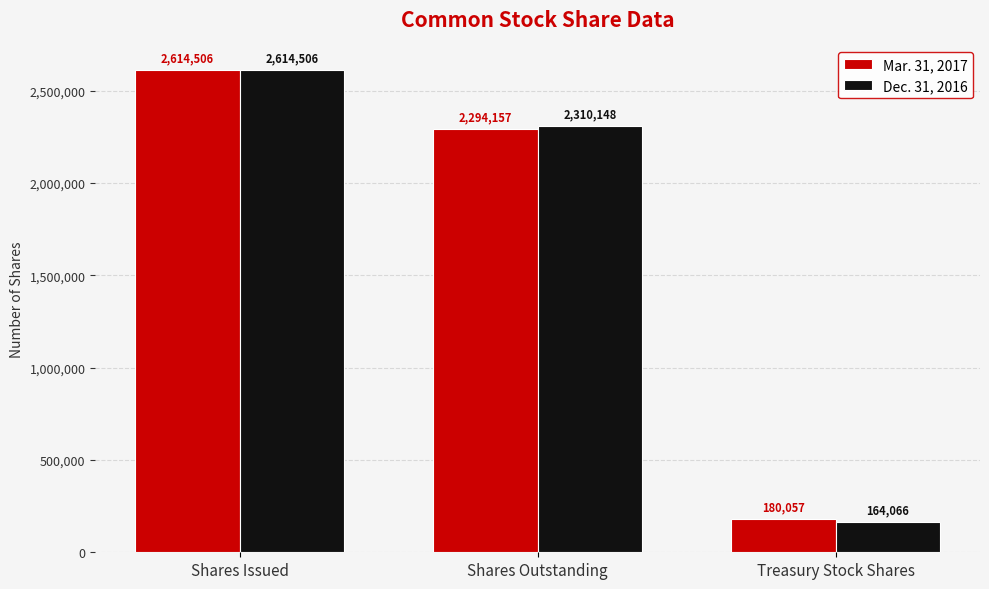

What is the average value of the Dec. 31, 2016 series?

1696240